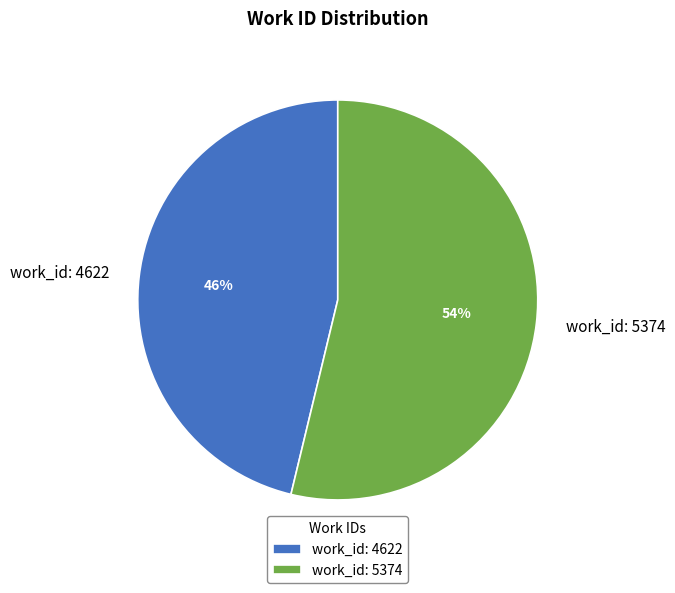

Which slice is the smallest?

work_id: 4622